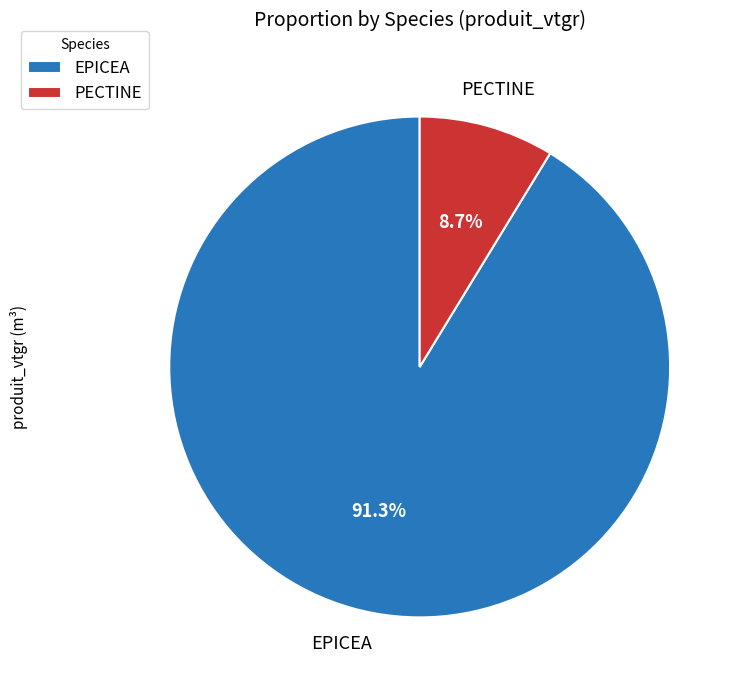

Which slice is the smallest?

PECTINE